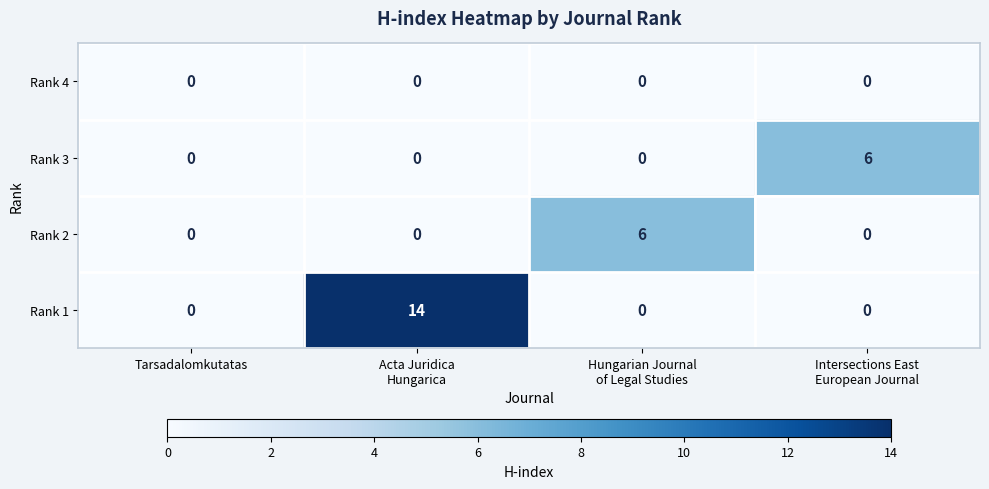

Reading right to left, transcribe all the data shown in this chart.

Rank 4: 0	0	0	0
Rank 3: 6	0	0	0
Rank 2: 0	6	0	0
Rank 1: 0	0	14	0